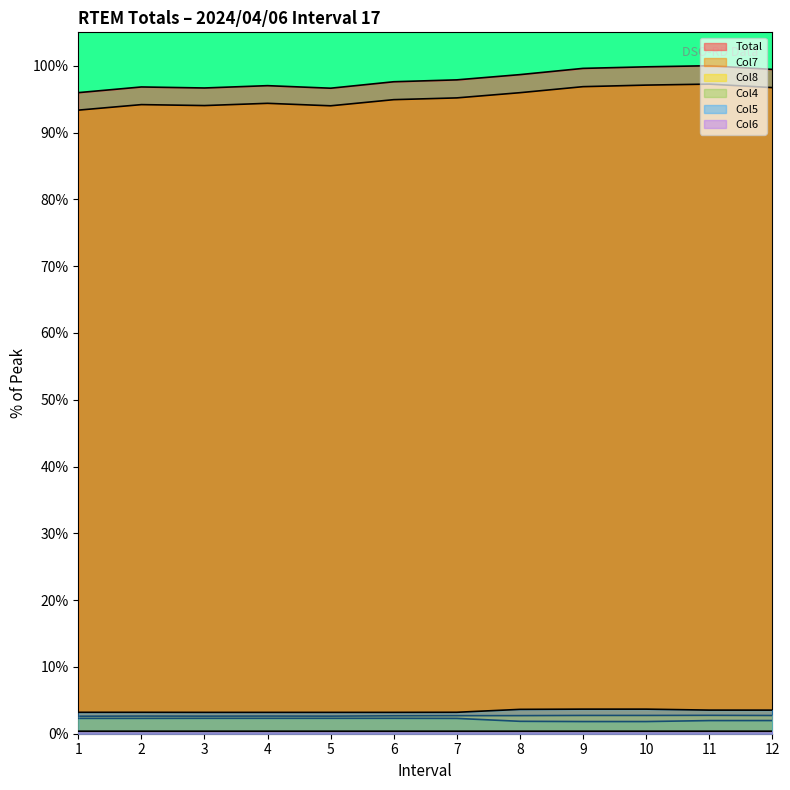

How many categories are shown in the chart?

12